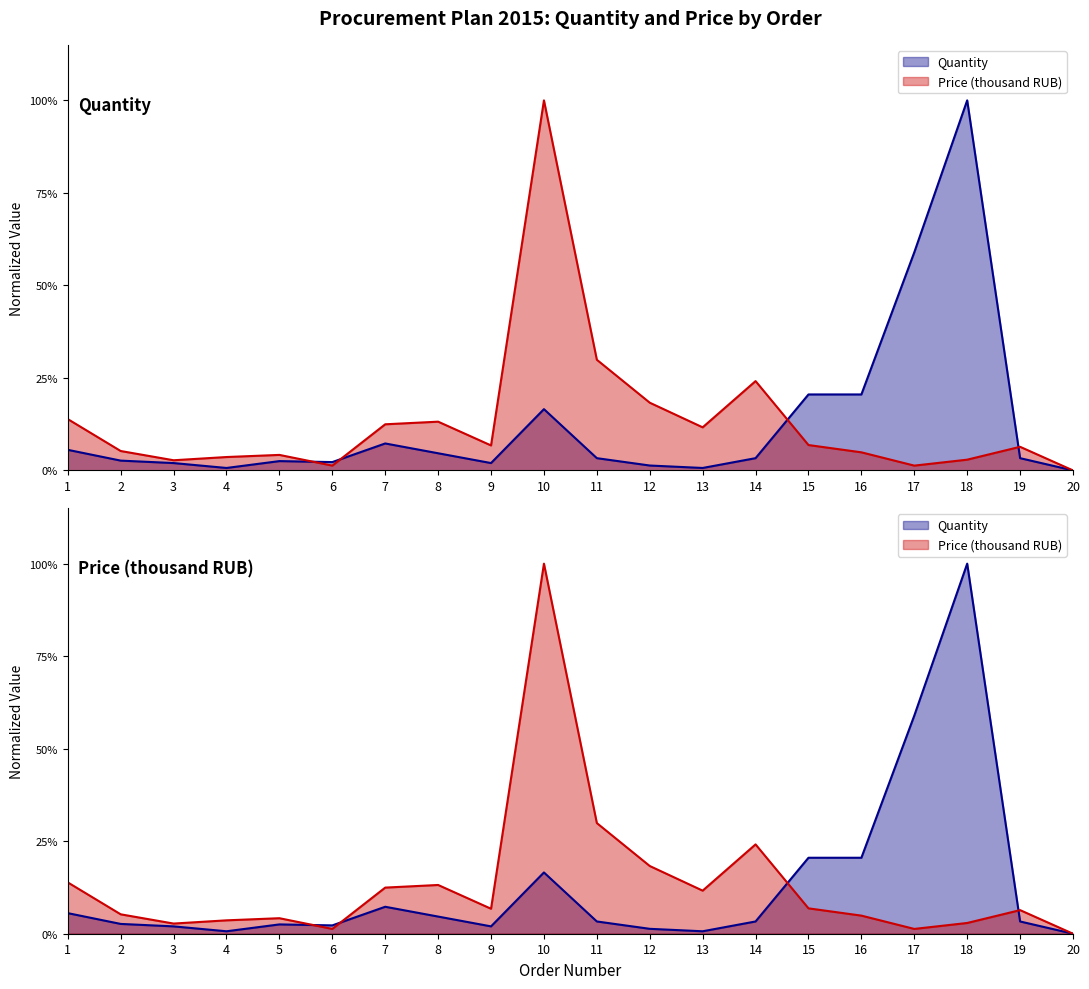

What is the average value of the Quantity series?

0.1